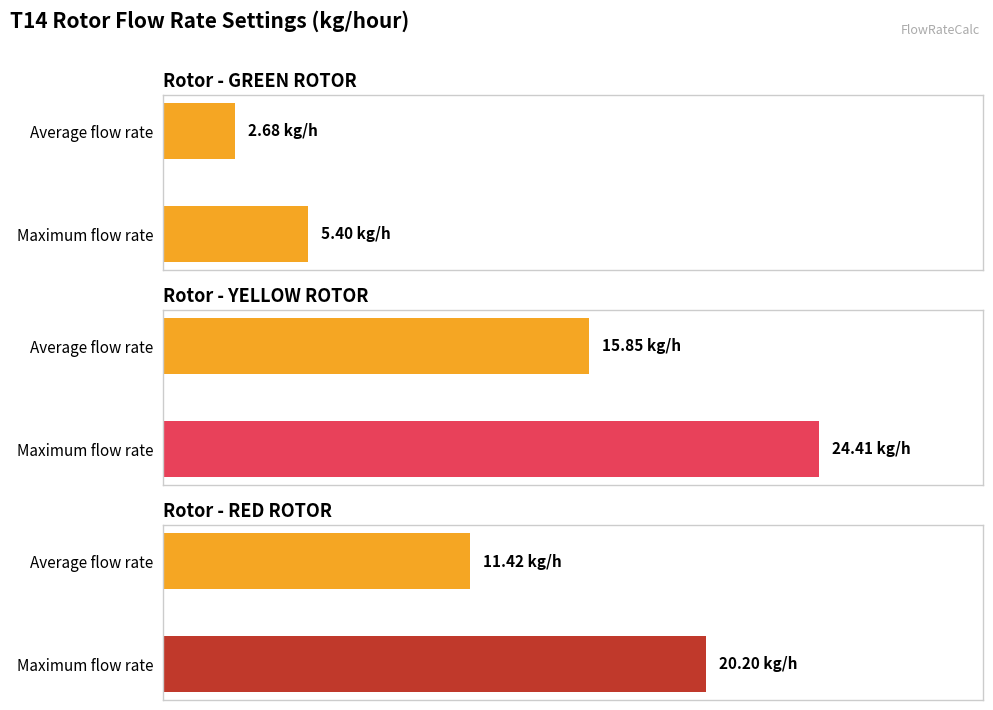

Is it true that GREEN ROTOR Flow rate (kg/hour) equals 6.4 at 10?

False